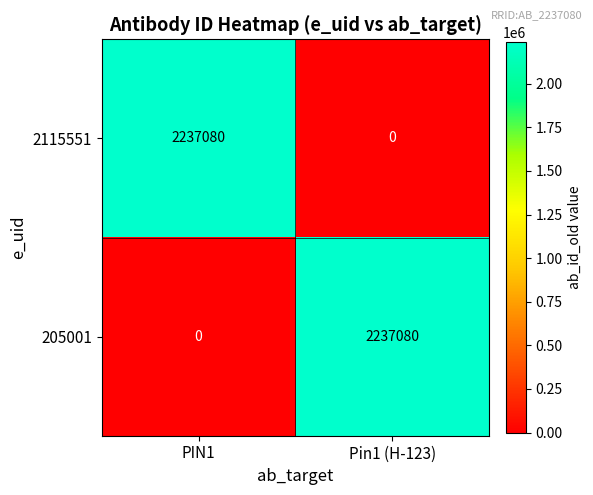

True or false: 2115551 has a value of 2237080 at PIN1.

True